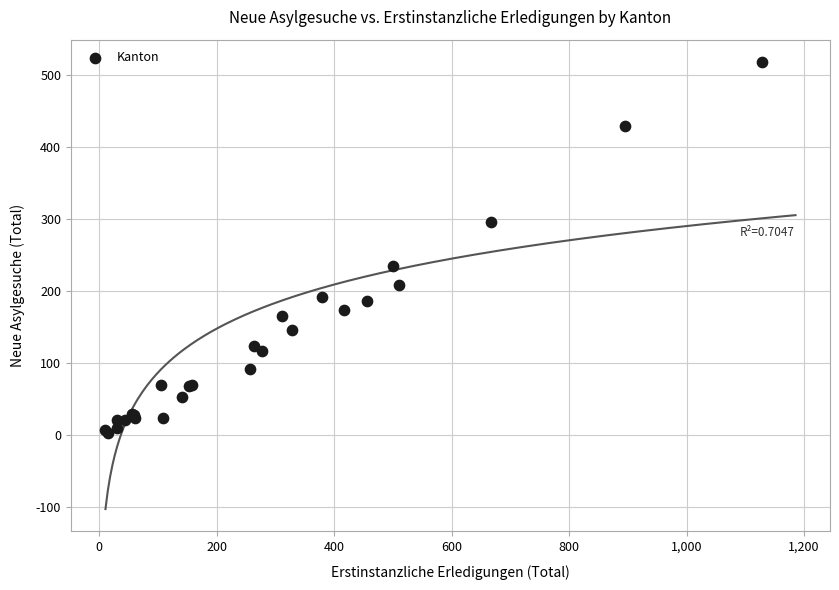

What Y value in the scatter plot is closest to 260?

234